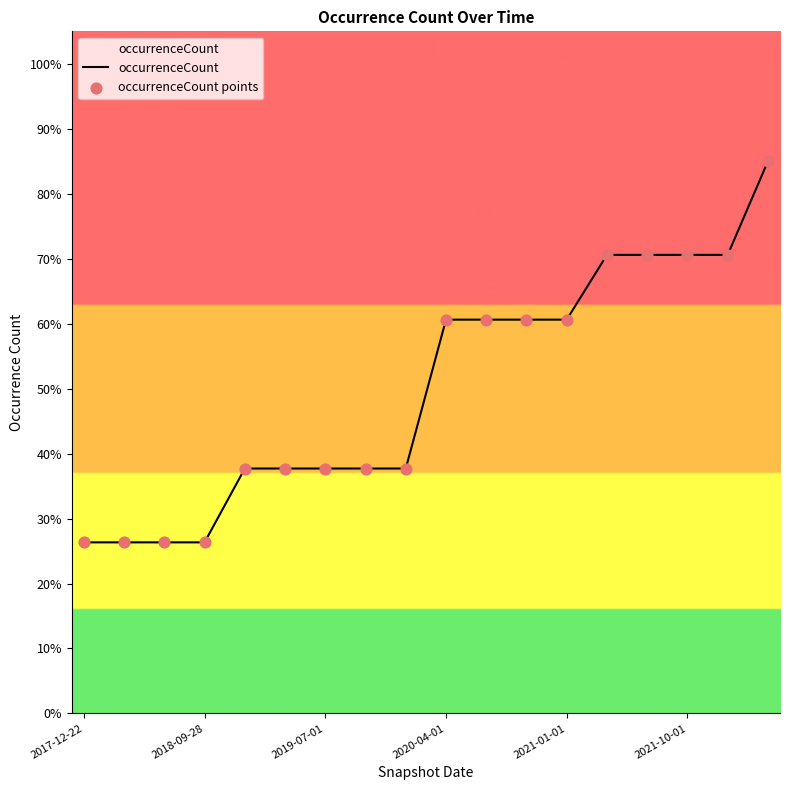

What is the smallest value displayed?

26.3